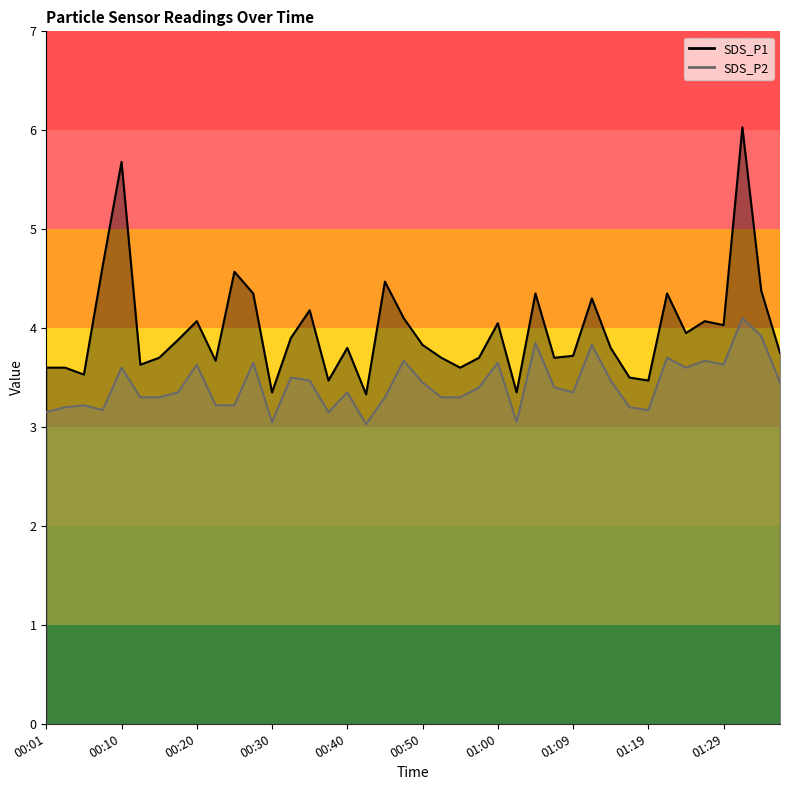

What is the maximum value for SDS_P2?

4.1